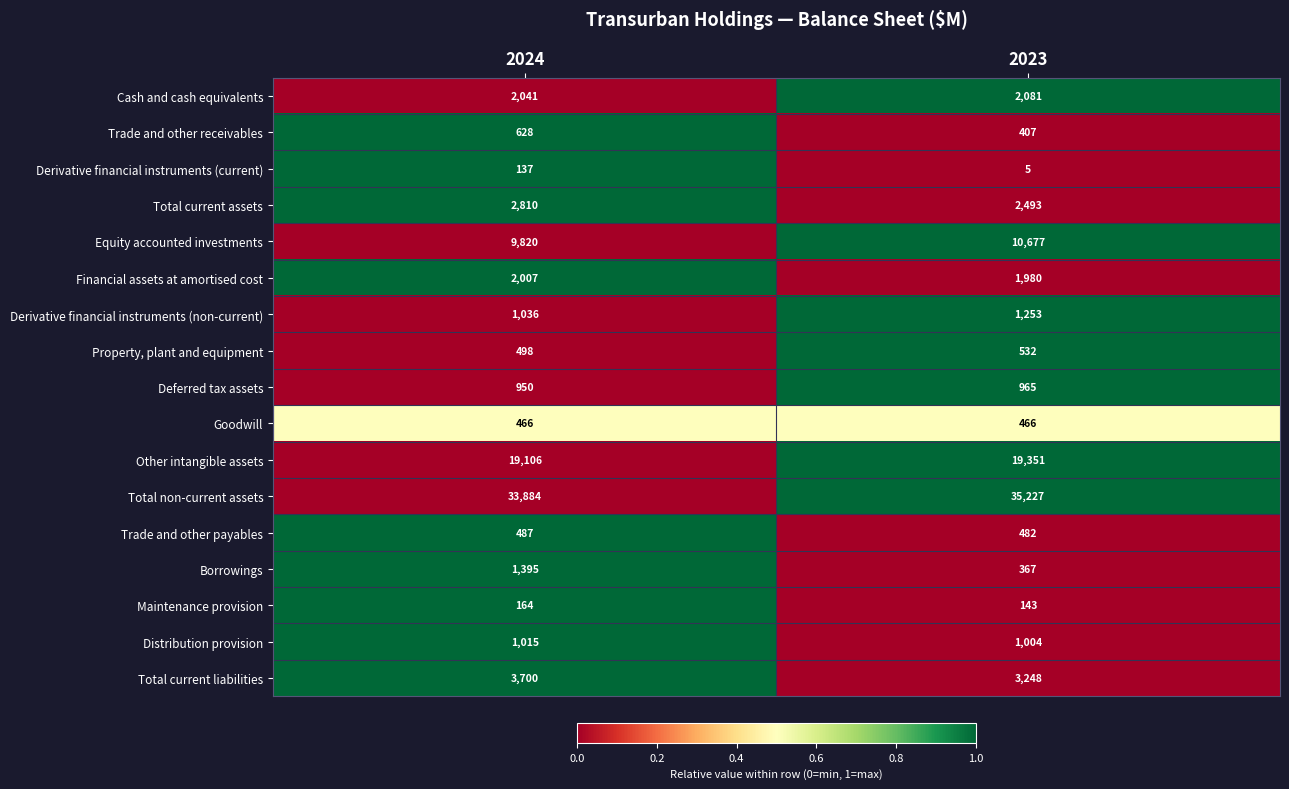

At 2024, list the series in order from smallest to largest.

Derivative financial instruments (current), Maintenance provision, Goodwill, Trade and other payables, Property, plant and equipment, Trade and other receivables, Deferred tax assets, Distribution provision, Derivative financial instruments (non-current), Borrowings, Financial assets at amortised cost, Cash and cash equivalents, Total current assets, Total current liabilities, Equity accounted investments, Other intangible assets, Total non-current assets